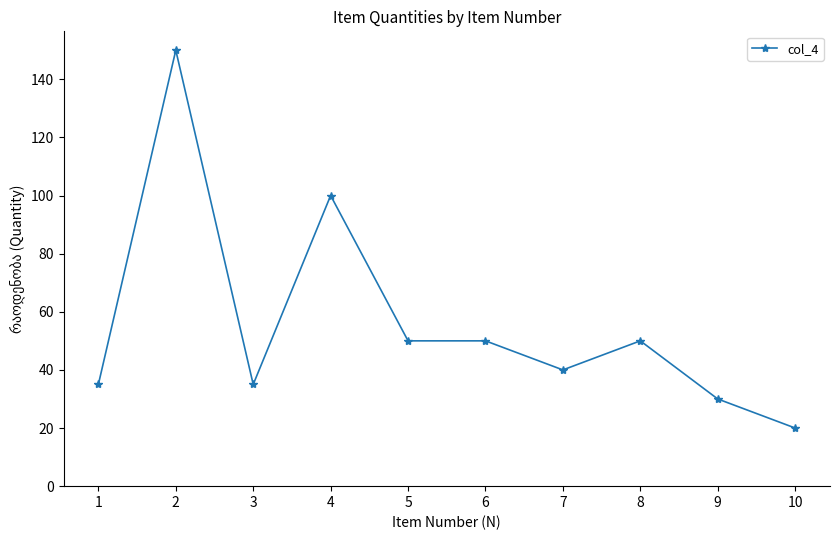

Where is the first local maximum?

2